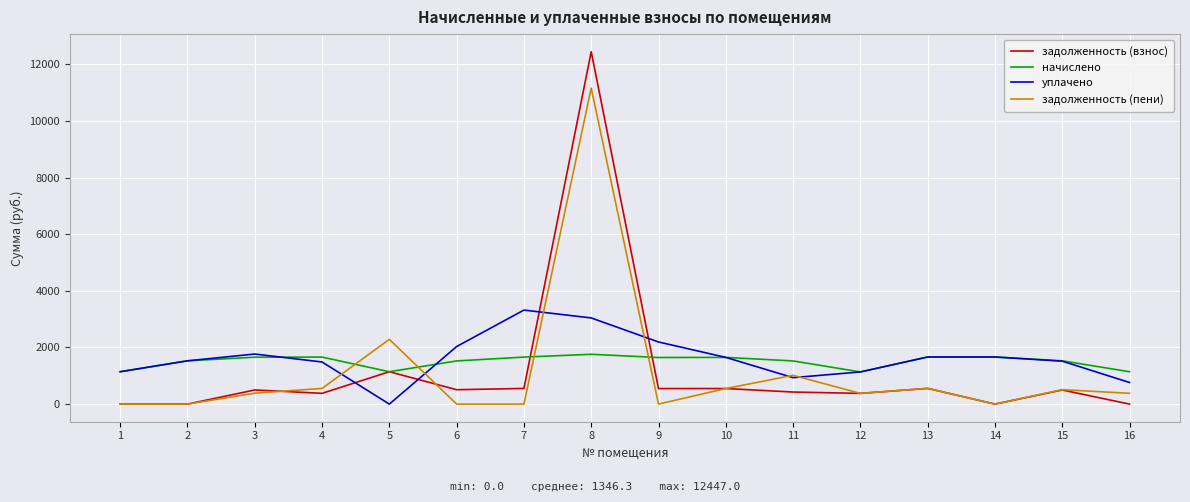

True or false: уплачено and начислено intersect in this chart.

True